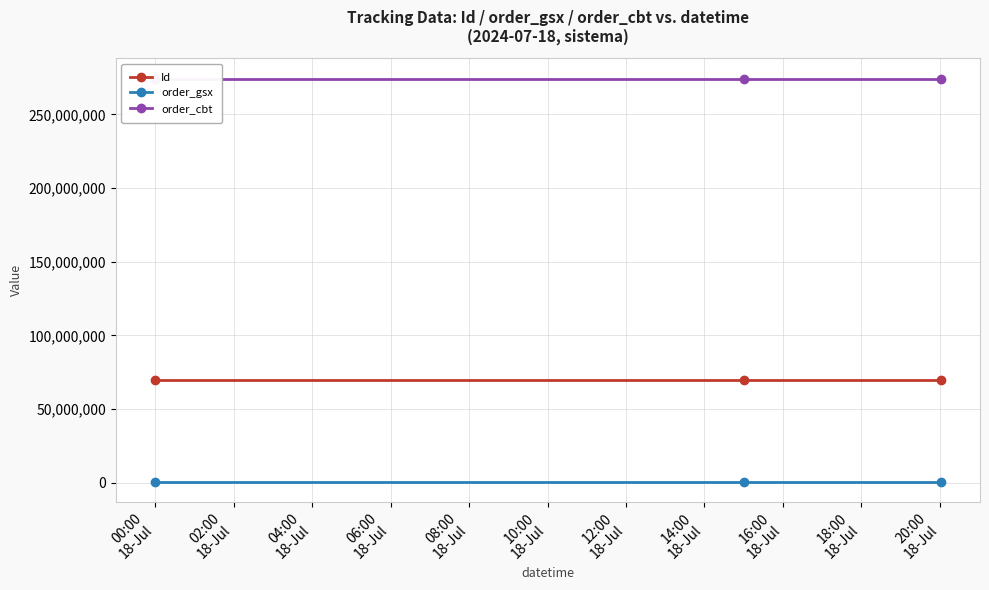

The value of order_gsx at 00:00
18-Jul is 573675. True or false?

True